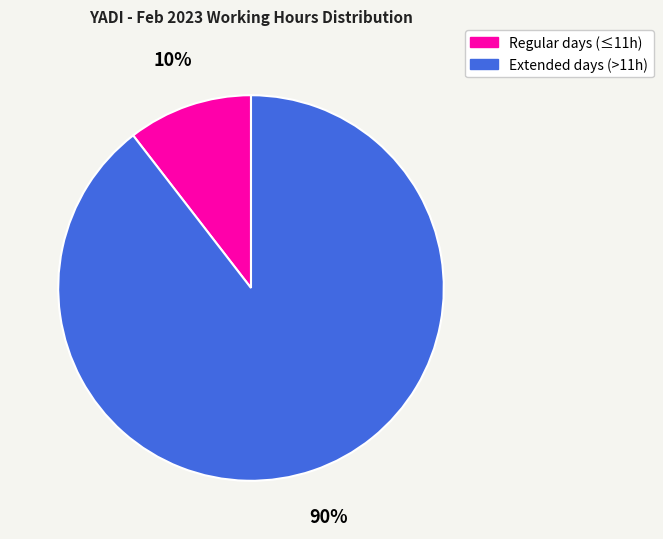

Is there any slice that represents more than half of the pie?

Yes